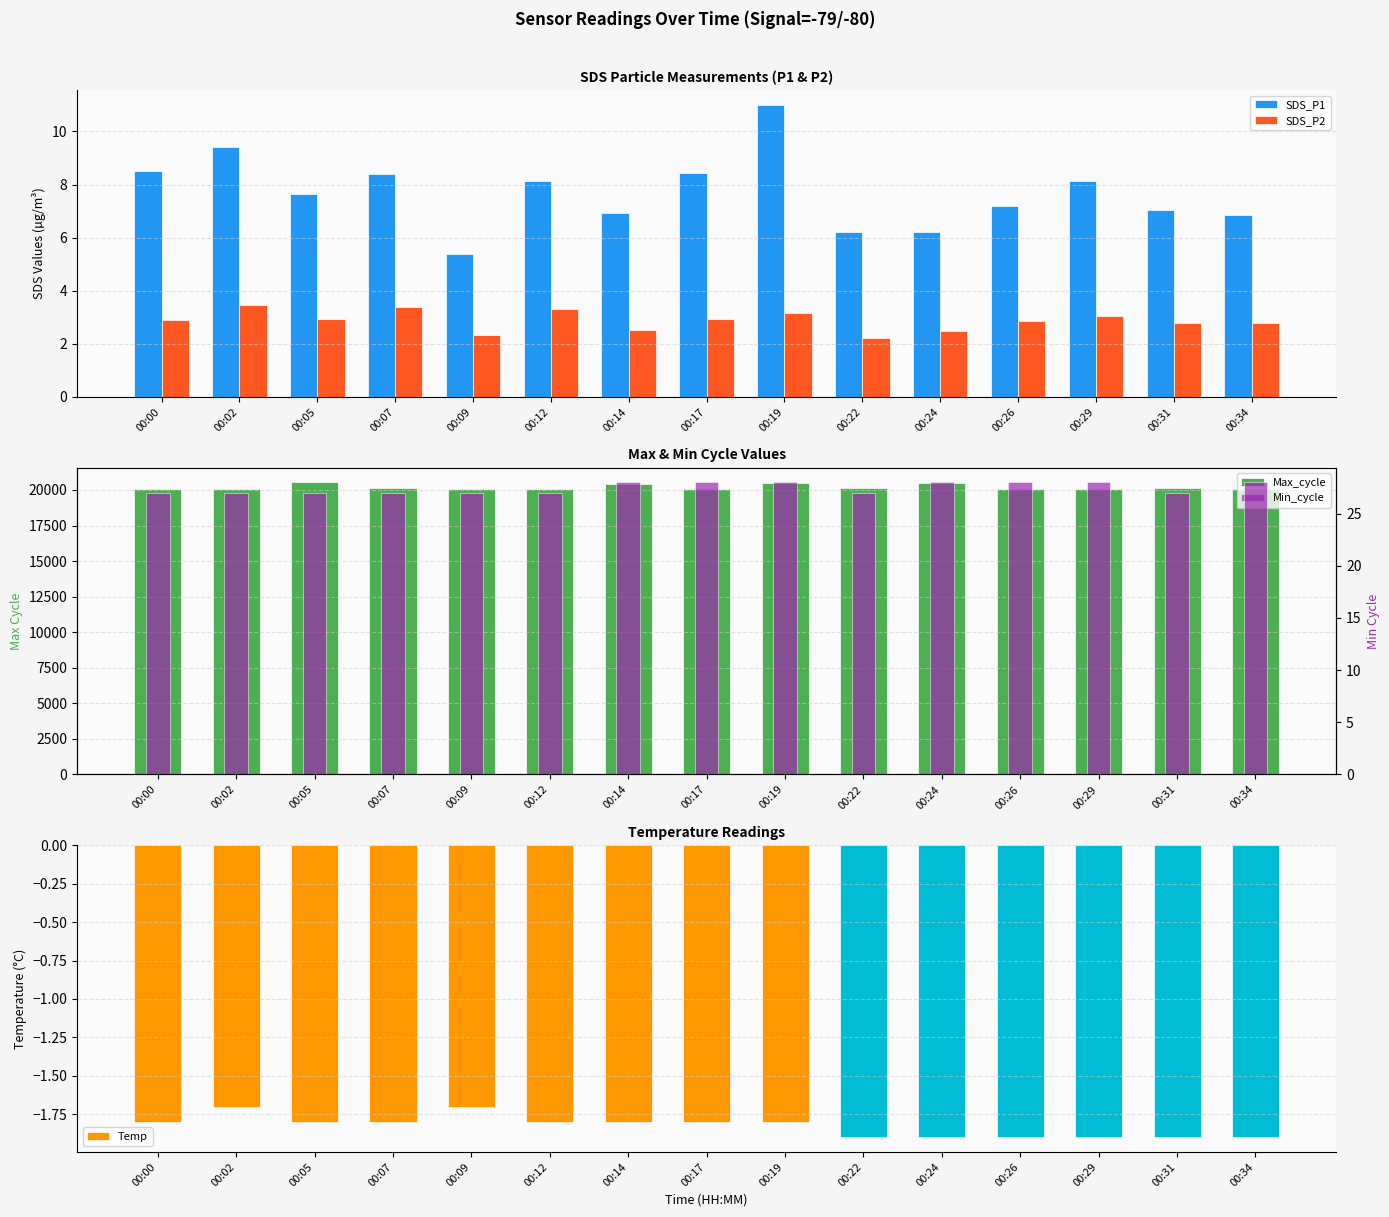

The value of SDS_P1 at 00:19 is 11.0. True or false?

True